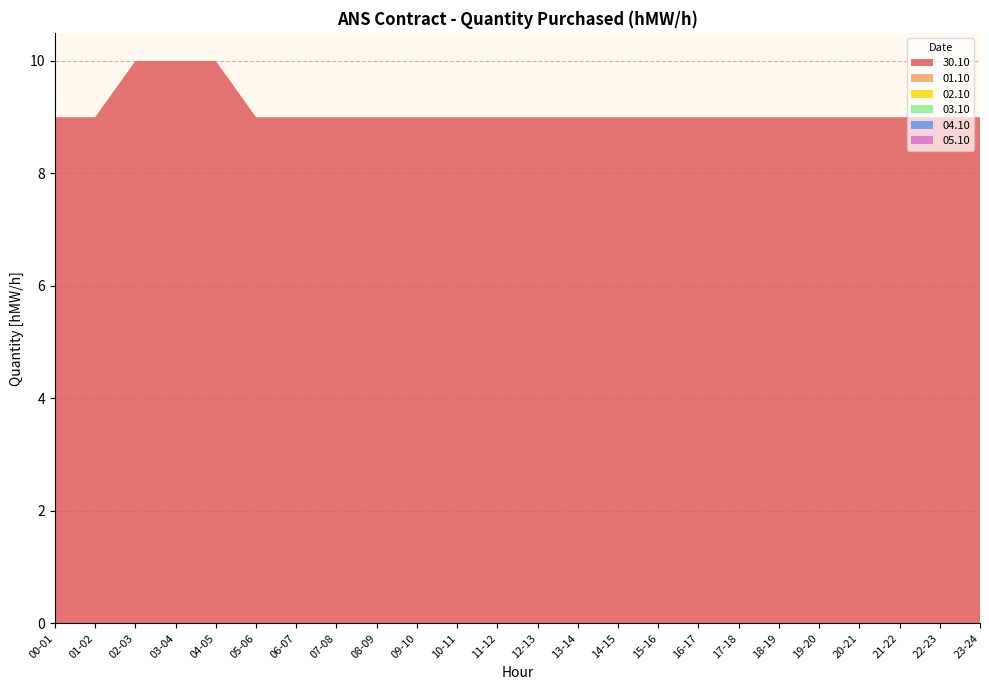

Reading left to right, list all the values displayed in this chart.

30.10: 9	9	10	10	10	9	9	9	9	9	9	9	9	9	9	9	9	9	9	9	9	9	9	9
01.10: 0	0	0	0	0	0	0	0	0	0	0	0	0	0	0	0	0	0	0	0	0	0	0	0
02.10: 0	0	0	0	0	0	0	0	0	0	0	0	0	0	0	0	0	0	0	0	0	0	0	0
03.10: 0	0	0	0	0	0	0	0	0	0	0	0	0	0	0	0	0	0	0	0	0	0	0	0
04.10: 0	0	0	0	0	0	0	0	0	0	0	0	0	0	0	0	0	0	0	0	0	0	0	0
05.10: 0	0	0	0	0	0	0	0	0	0	0	0	0	0	0	0	0	0	0	0	0	0	0	0